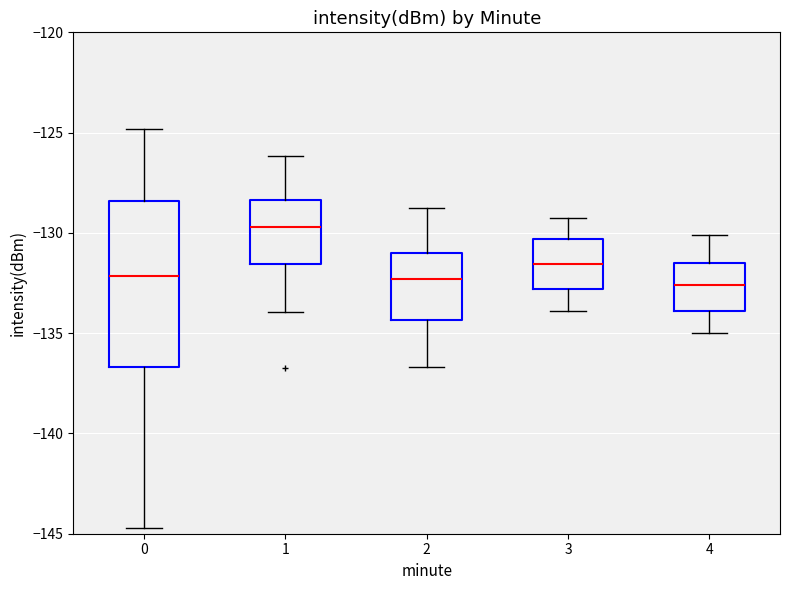

Reading left to right, read every box against the y-axis: the position of its median line, the range the box covers, and the ends of its whiskers. The values are not printed on the chart, so give them approximately, as read against the axis.

0: median -132.0, box -136.5 to -128.5, whiskers -144.5 to -125.0
1: median -129.5, box -131.5 to -128.5, whiskers -134.0 to -126.0
2: median -132.5, box -134.5 to -131.0, whiskers -136.5 to -129.0
3: median -131.5, box -133.0 to -130.5, whiskers -134.0 to -129.0
4: median -132.5, box -134.0 to -131.5, whiskers -135.0 to -130.0